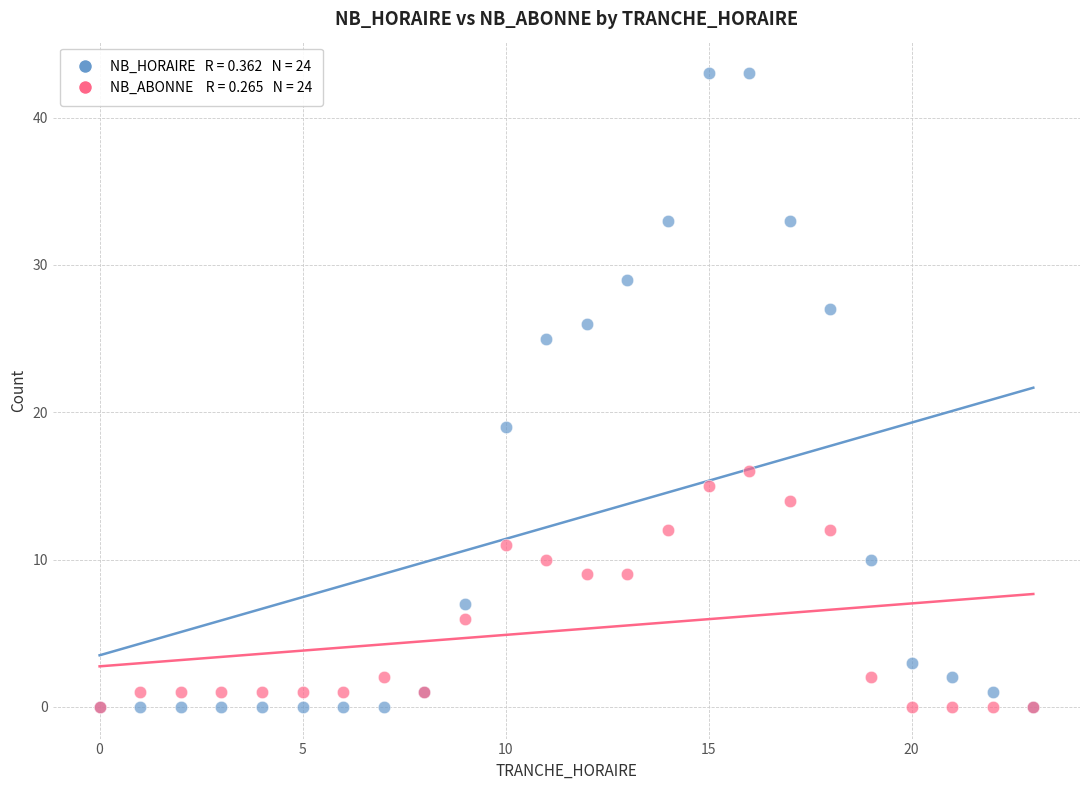

Across all series, what Y value is closest to 21?

19